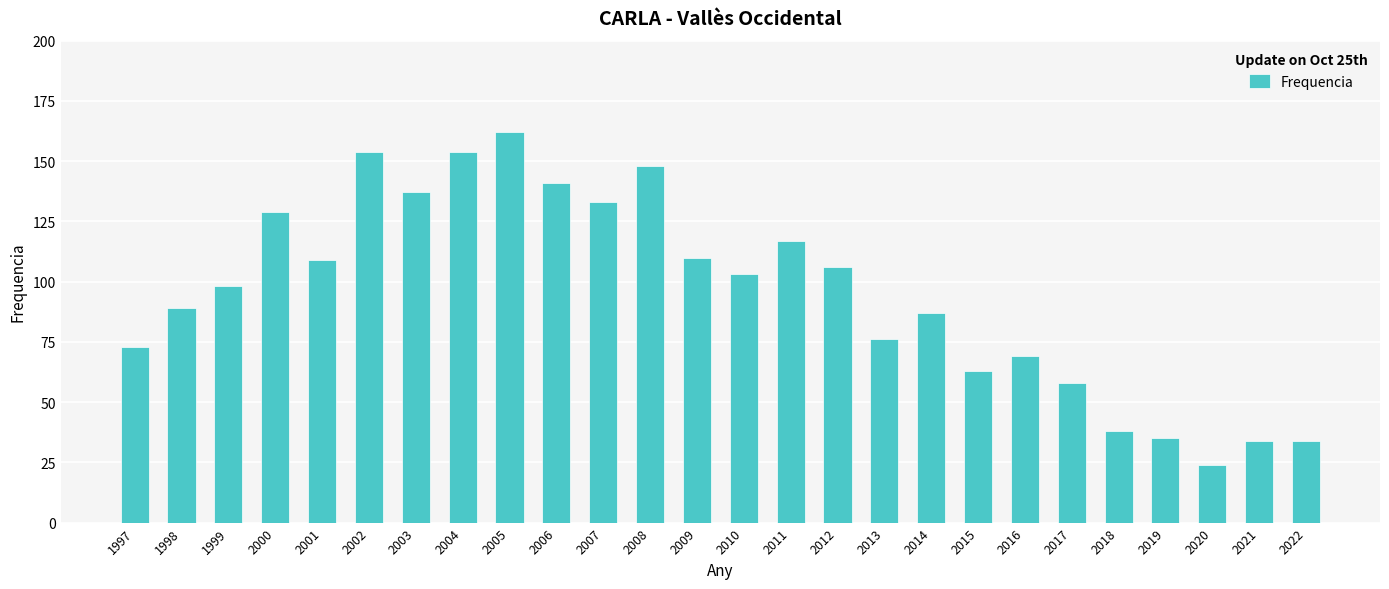

Reading left to right, what are all the values shown in this chart?

1997=73	1998=89	1999=98	2000=129	2001=109	2002=154	2003=137	2004=154	2005=162	2006=141	2007=133	2008=148	2009=110	2010=103	2011=117	2012=106	2013=76	2014=87	2015=63	2016=69	2017=58	2018=38	2019=35	2020=24	2021=34	2022=34